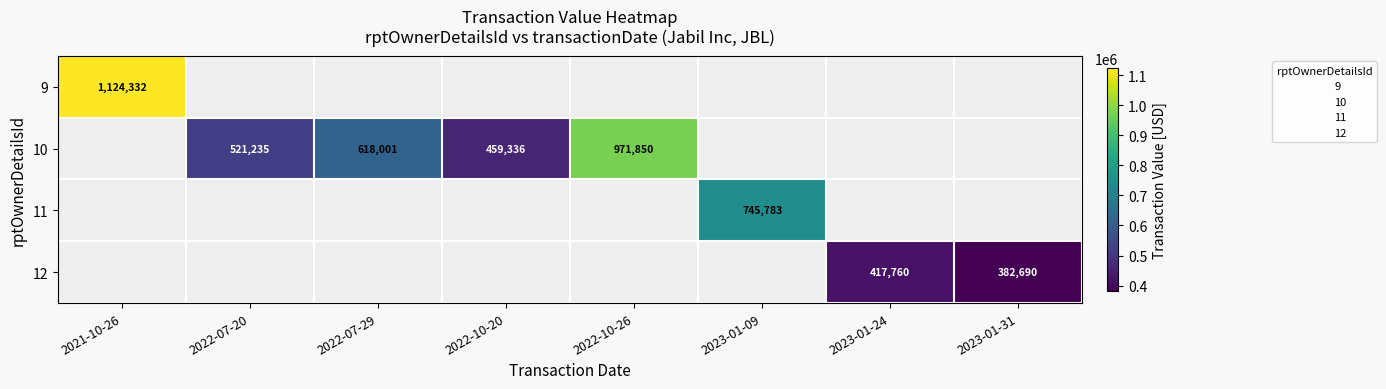

Rank the categories by 10 value from lowest to highest.

2022-10-20, 2021-10-26, 2022-07-20, 2022-07-29, 2022-10-26, 2023-01-09, 2023-01-24, 2023-01-31